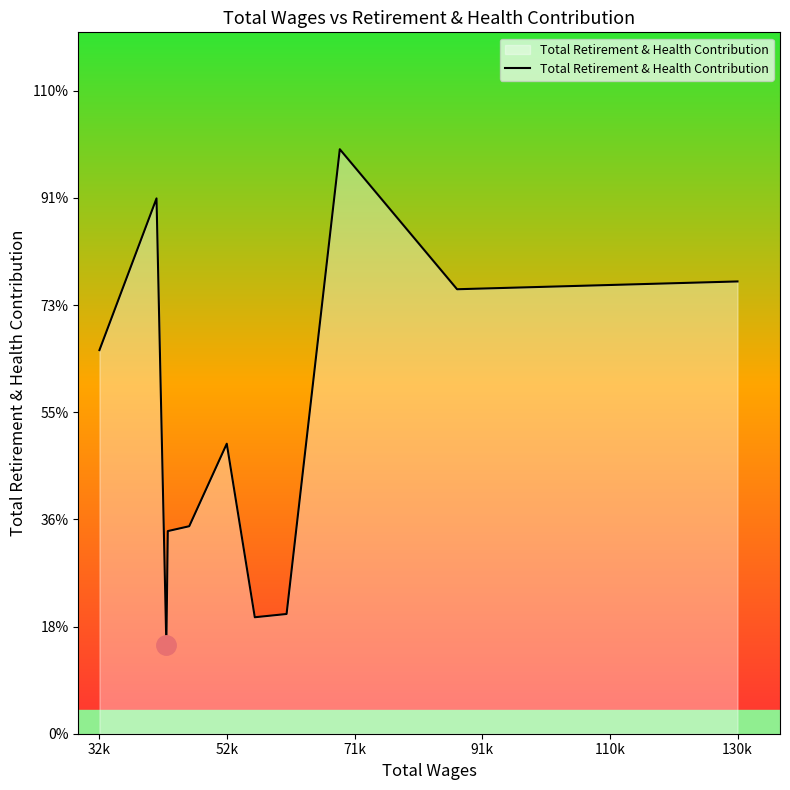

At which label is the value closest to 12056?

130k